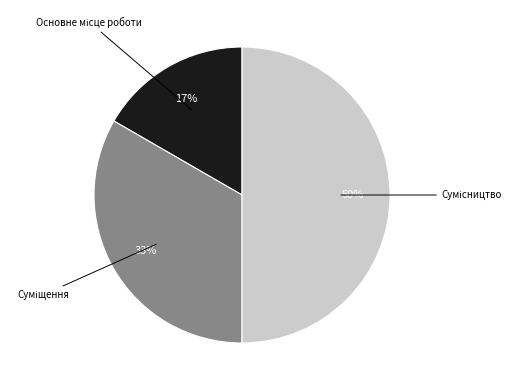

To the nearest percent, what is the average slice percentage?

33%